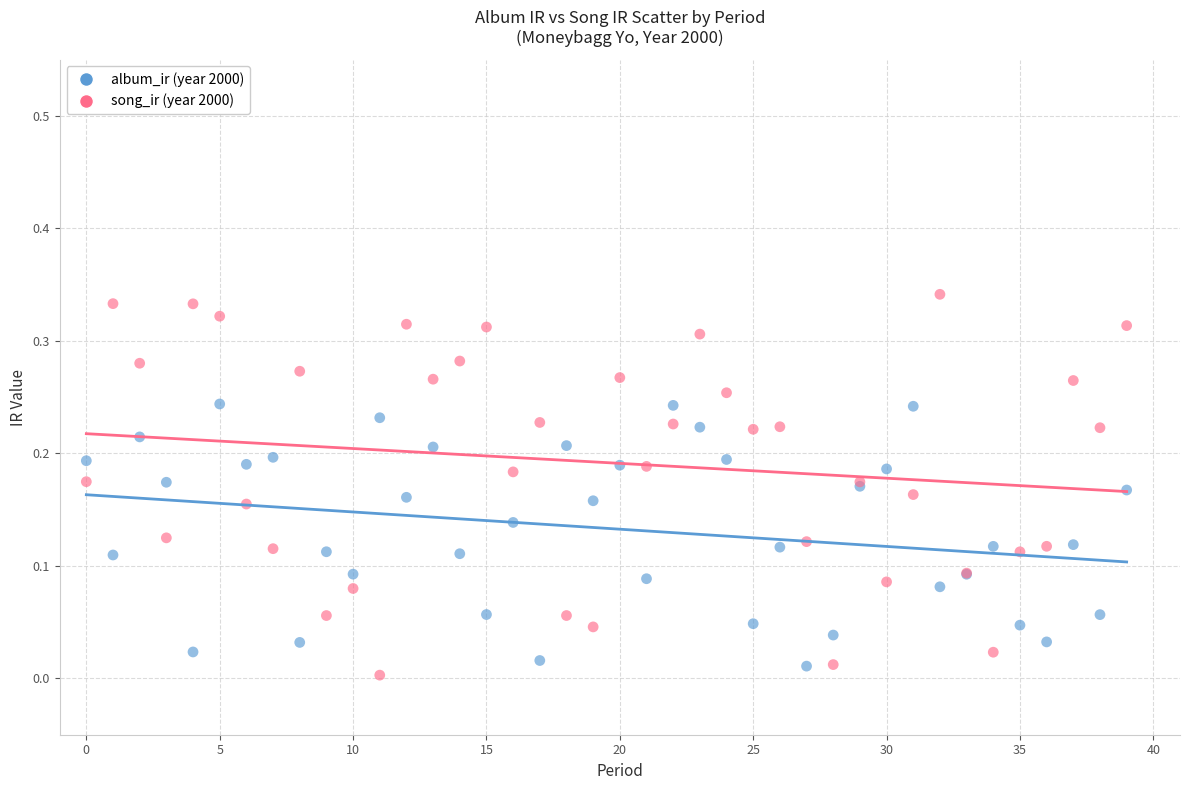

Which series reaches the maximum Y coordinate?

song_ir (year 2000)